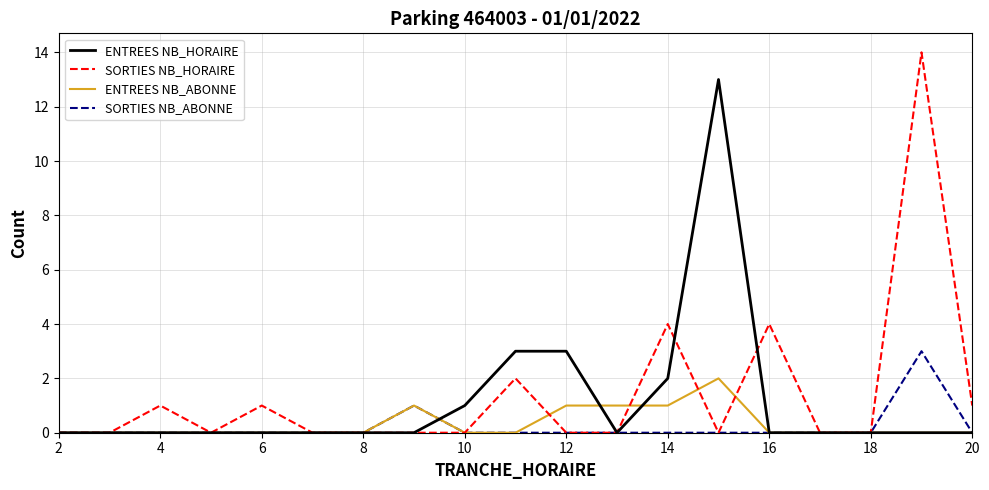

List the series in order of their peak value, highest first.

SORTIES NB_HORAIRE, ENTREES NB_HORAIRE, SORTIES NB_ABONNE, ENTREES NB_ABONNE